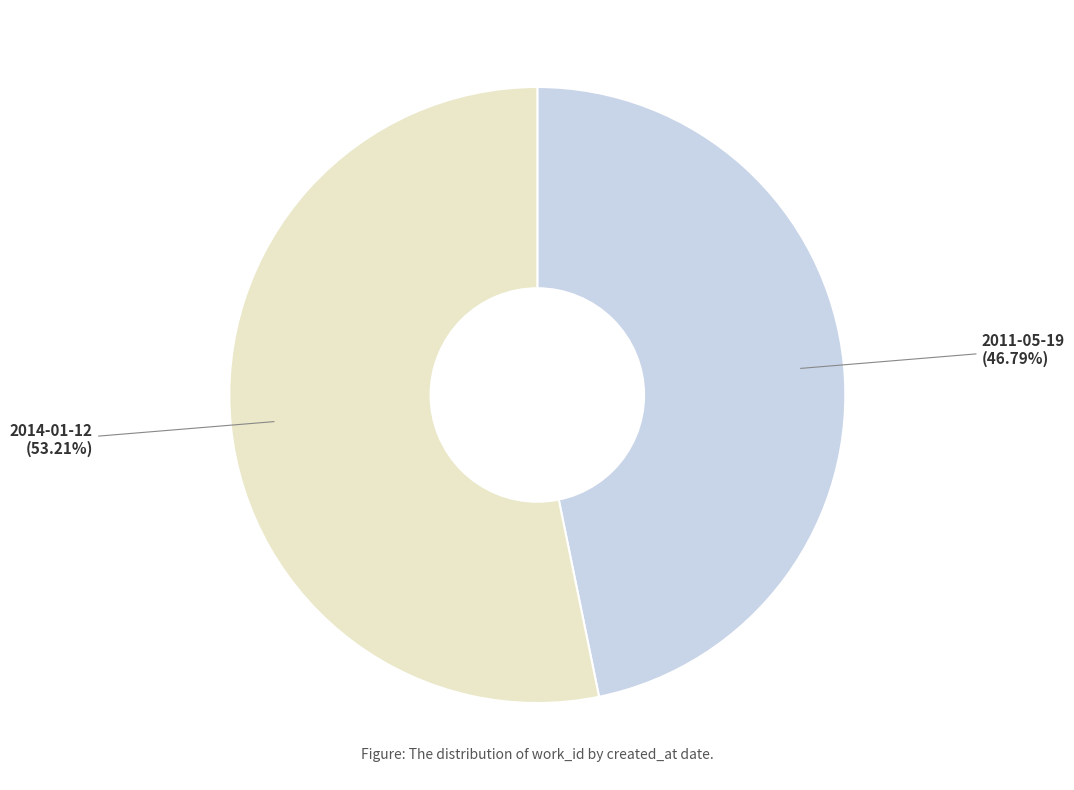

Is there any slice that represents more than half of the pie?

Yes